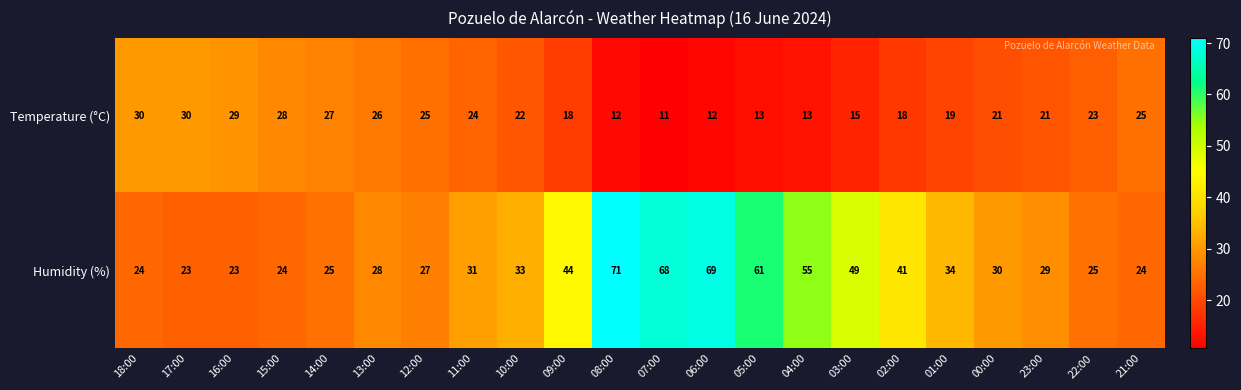

What is the total value across all series at 15:00?

52